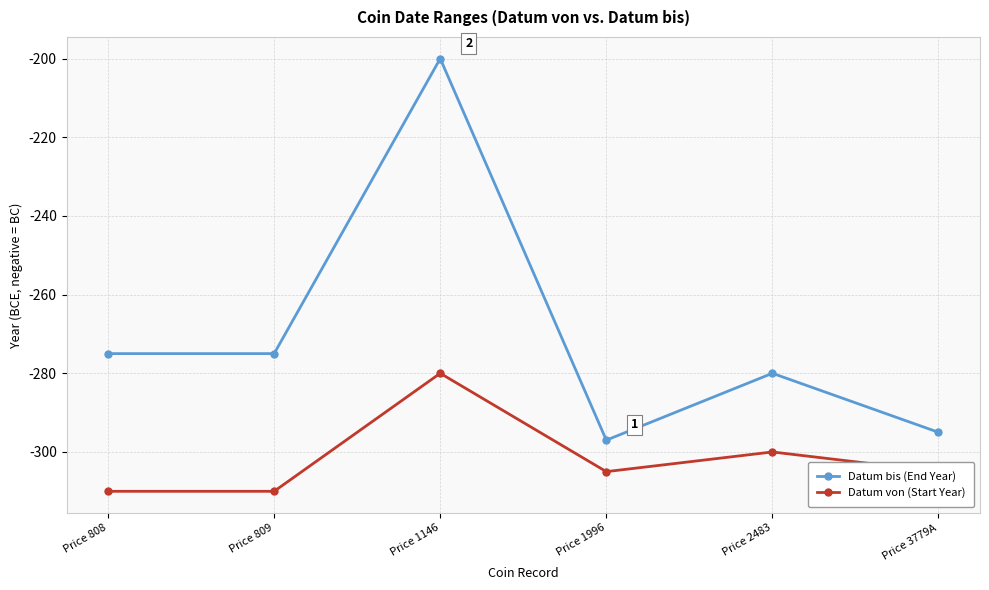

What is the minimum value for Datum von (Start Year)?

-310